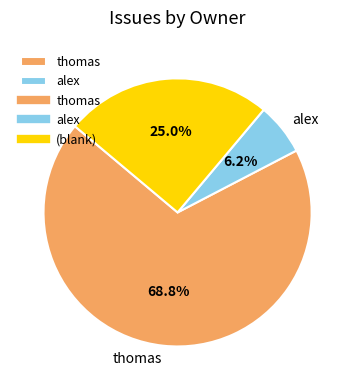

To the nearest percent, what is the difference between the largest and smallest slice percentages?

62%